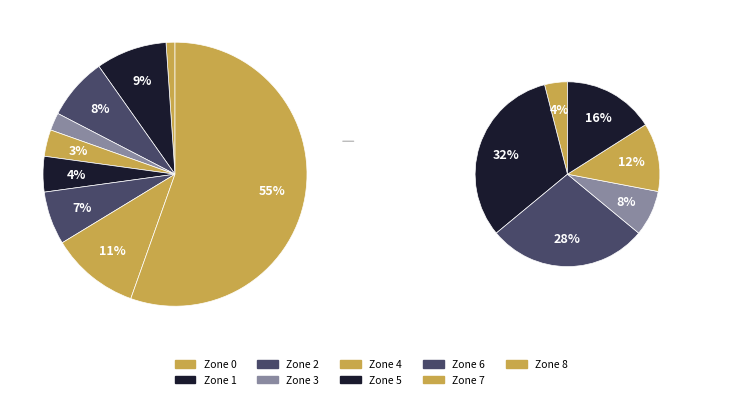

Count the number of slices in the pie.

9